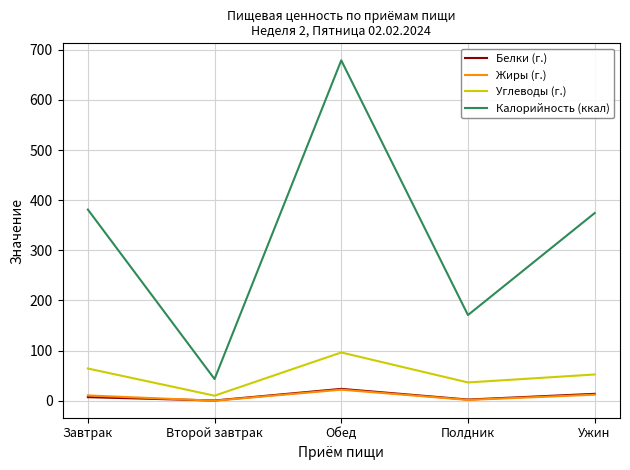

Is the value of Калорийность (ккал) at Завтрак greater than the value of Белки (г.) at Полдник?

Yes